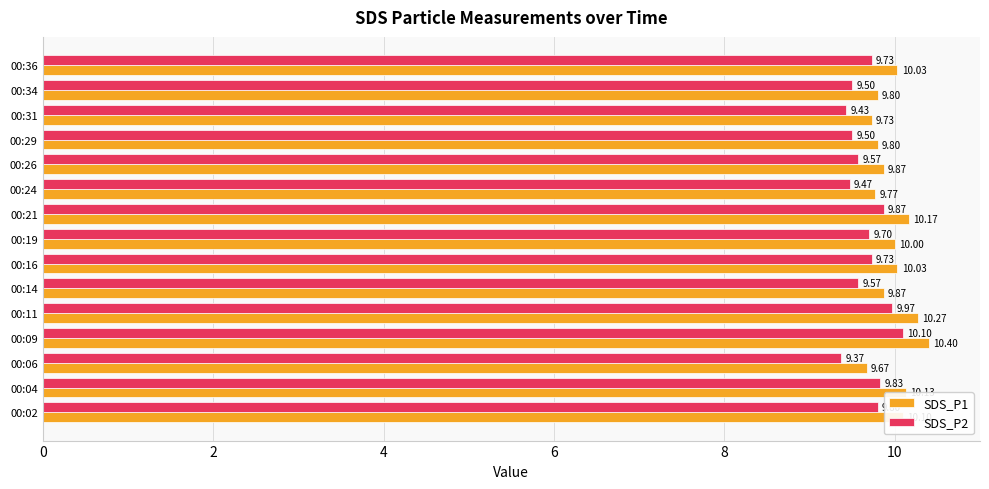

Which series has the largest total across all categories?

SDS_P1